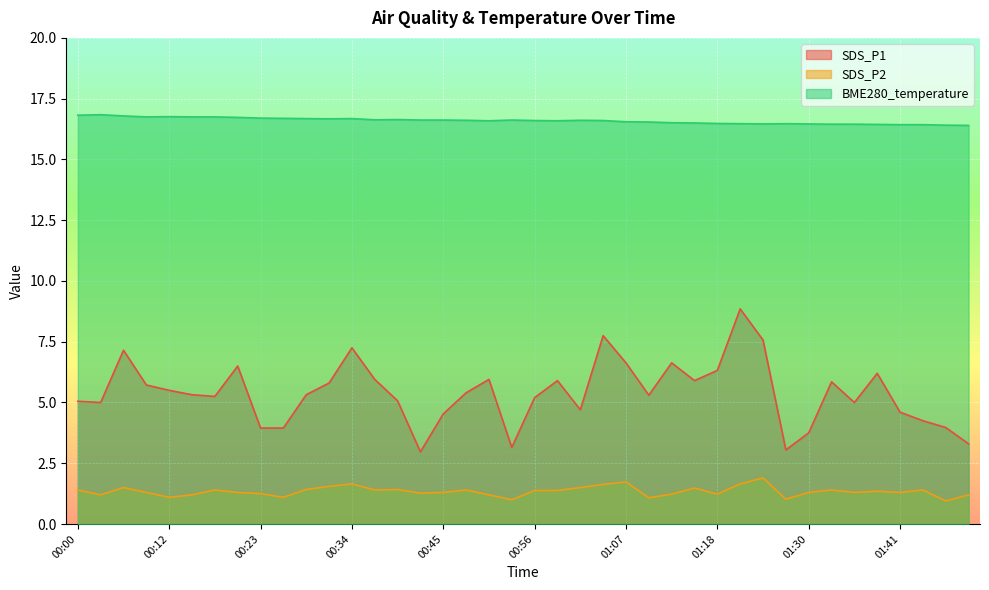

Does the chart display data point markers on the line(s)?

No